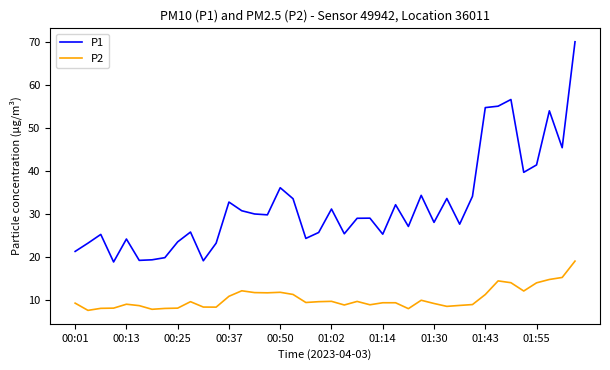

What is the minimum value for P1?

18.8